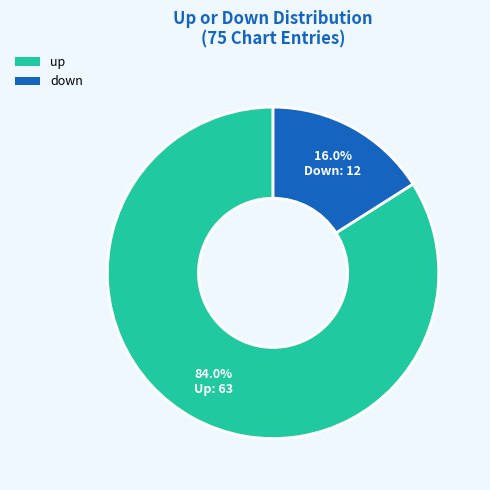

The up slice represents 92% of the pie. True or false?

False